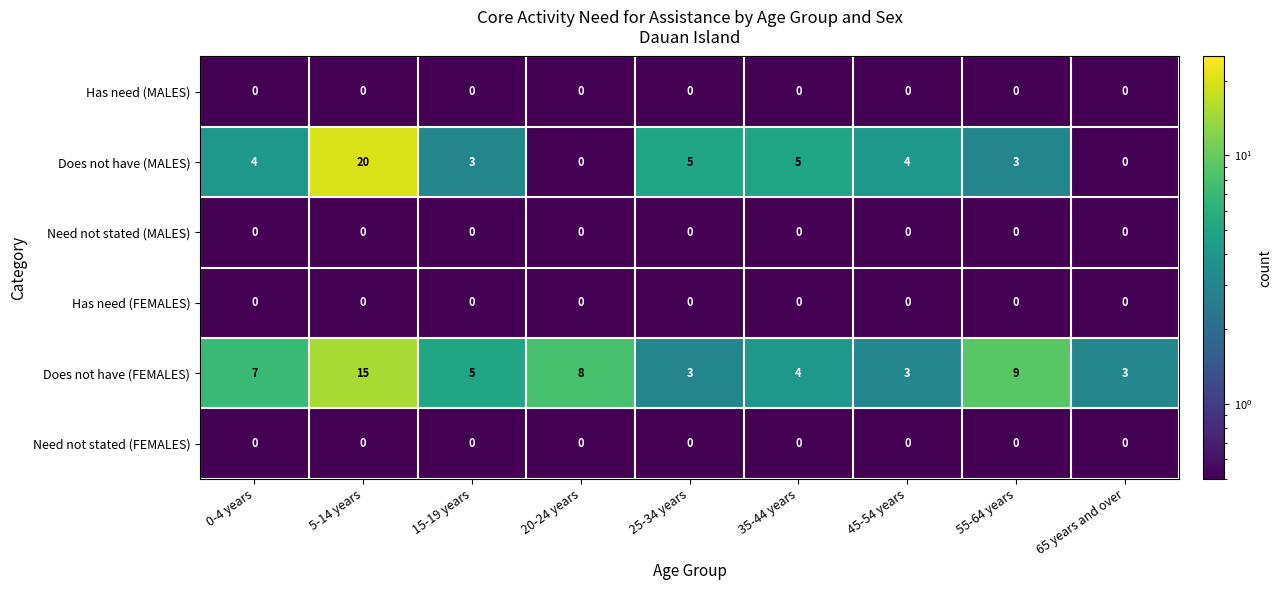

What is the average value of the Does not have (FEMALES) series?

6